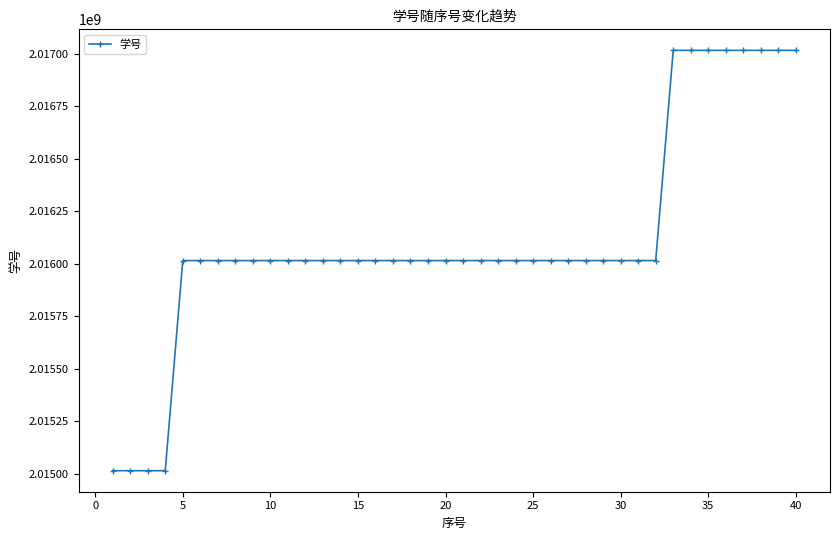

What is the maximum value shown in the chart?

2017015215